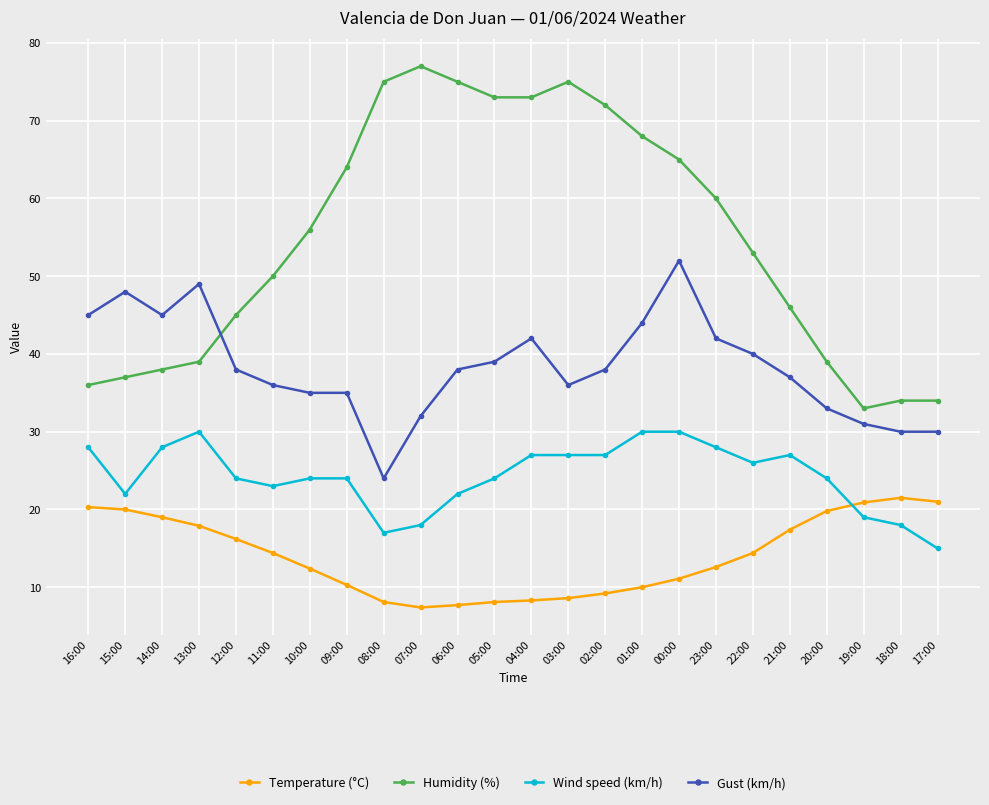

Which label corresponds to the largest value in the chart?

07:00